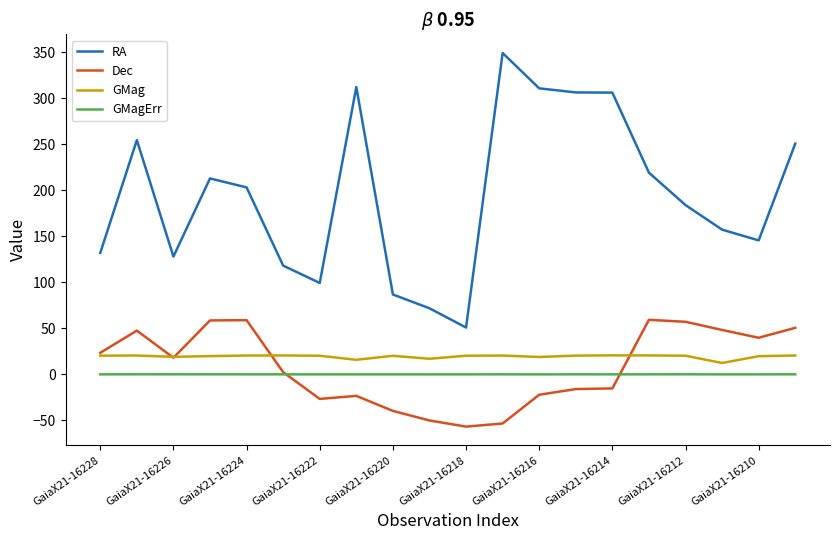

What is the minimum value for Dec?

-56.7